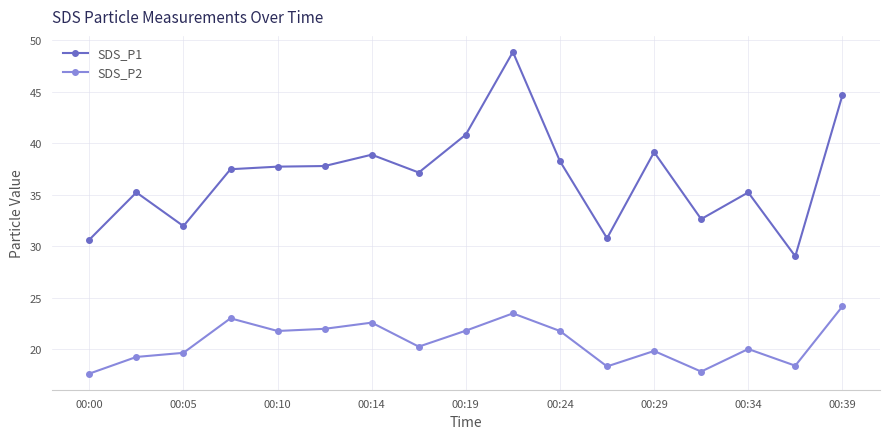

List the series in order of their peak value, highest first.

SDS_P1, SDS_P2